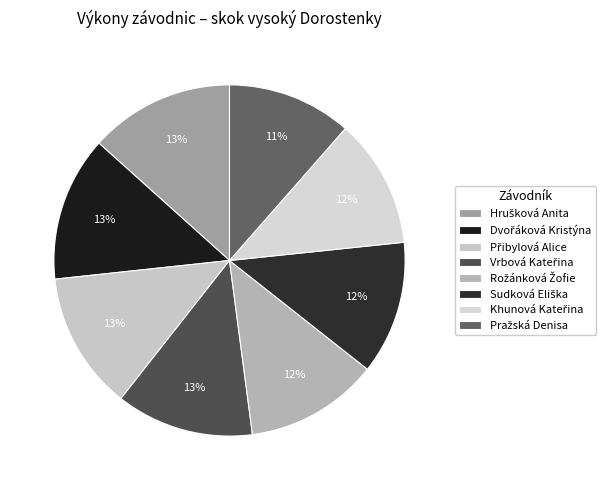

What percentage is the Sudková Eliška slice, to the nearest percent?

12%